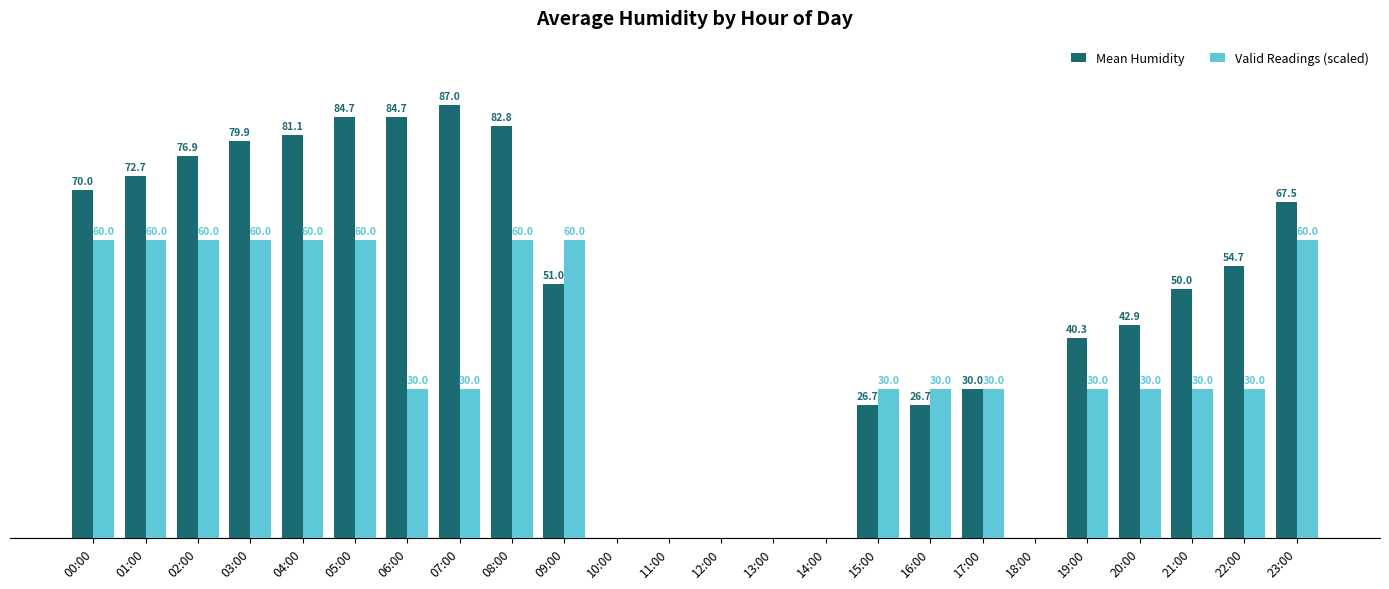

Which series has the largest total across all categories?

Mean Humidity